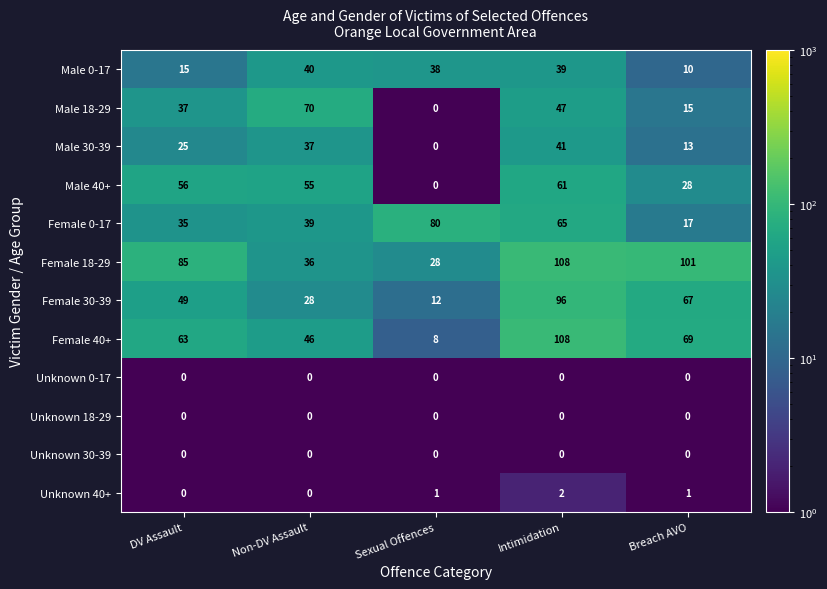

Where is Male 18-29 nearest to the value 35?

DV Assault